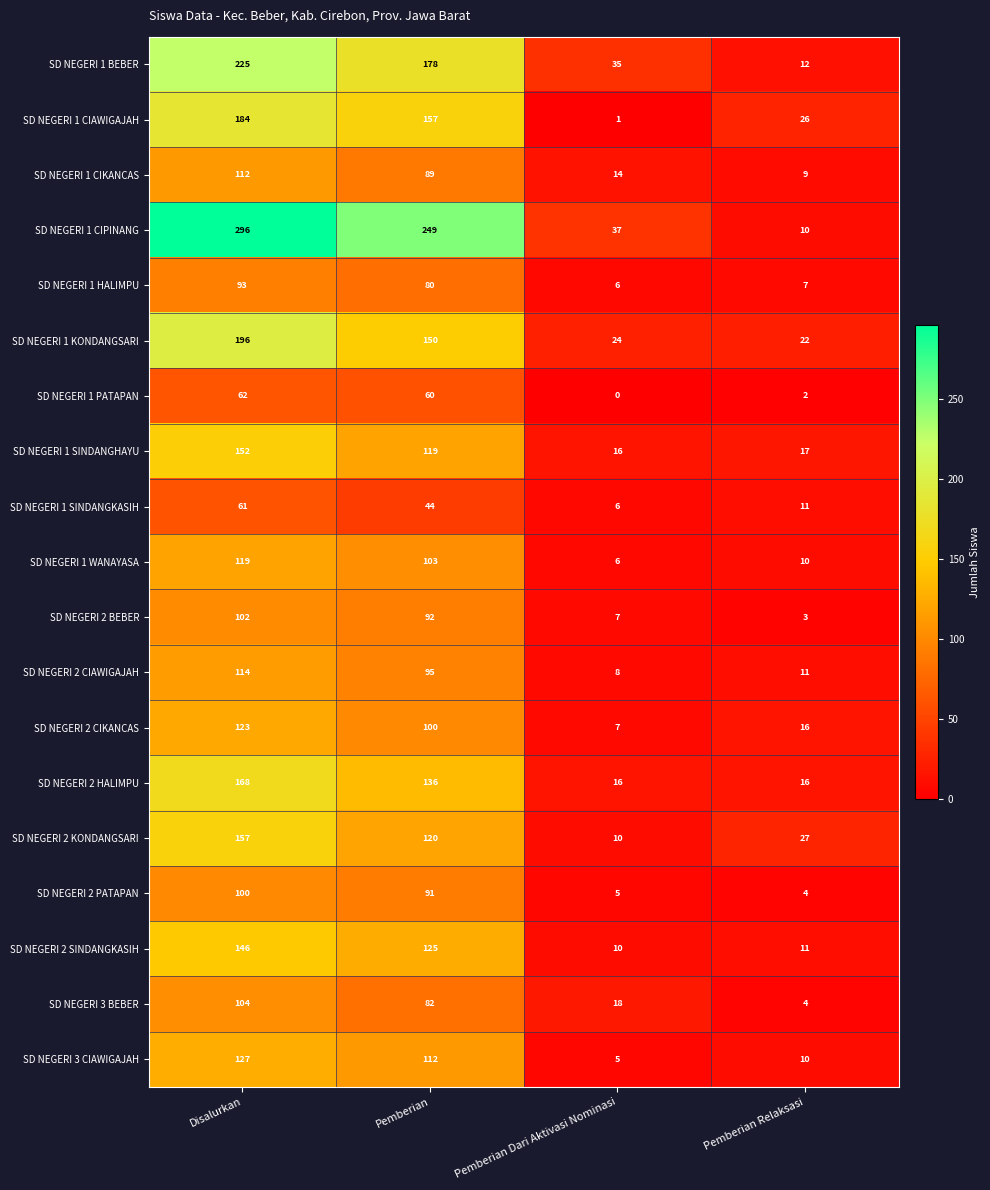

How many data points in SD NEGERI 1 BEBER are less than 178?

2